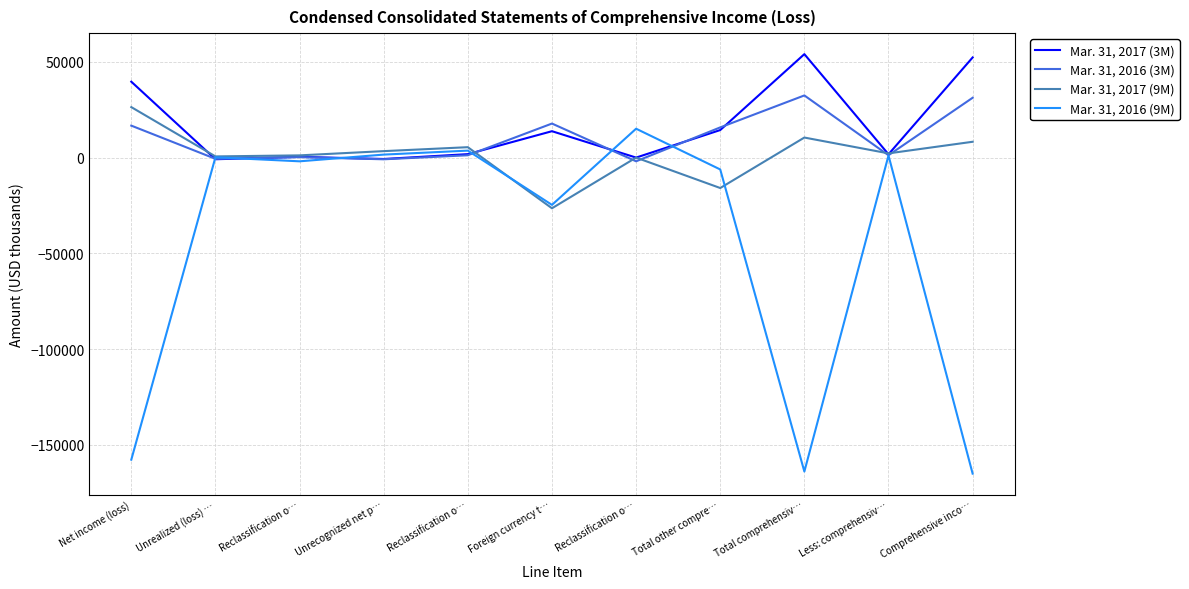

What is the sum of all Mar. 31, 2016 (3M) values?

113185